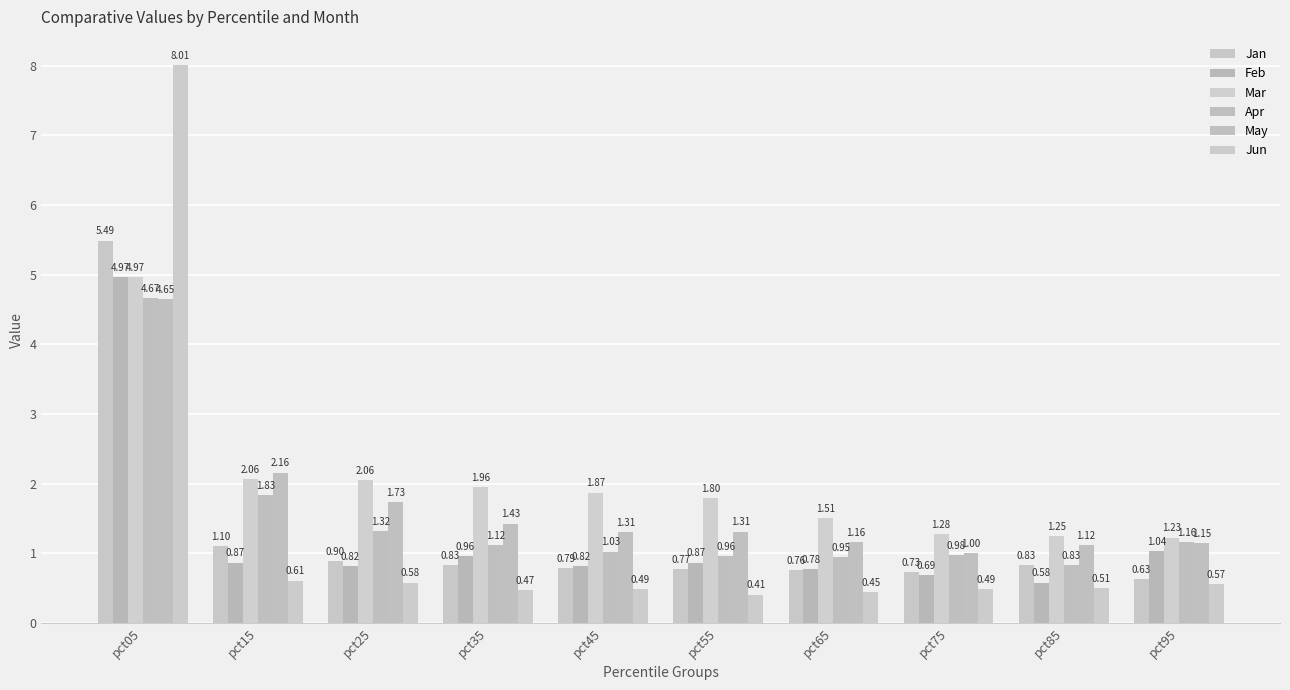

At pct45, list the series in order from smallest to largest.

Jun, Jan, Feb, Apr, May, Mar